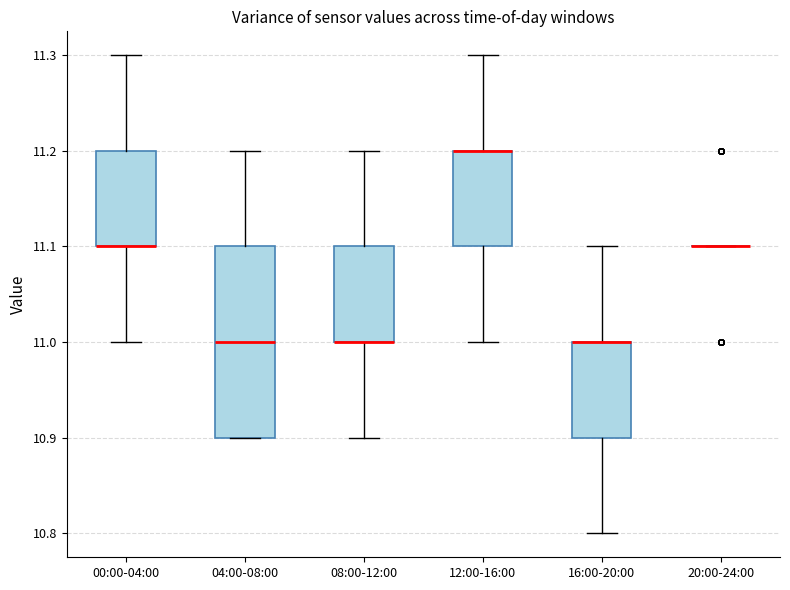

Where is the upper edge of the box for 16:00-20:00 on the y-axis? The values are not printed on the chart, so give them approximately, as read against the axis.

11.0